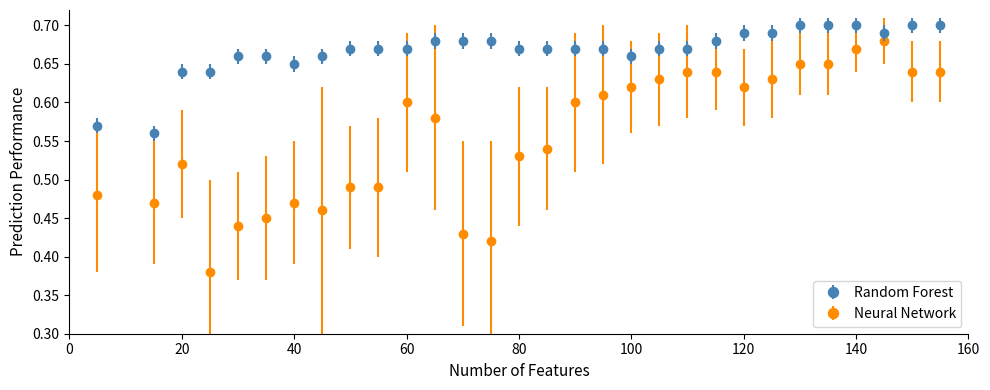

What are all the series names shown in the legend?

Random Forest, Neural Network